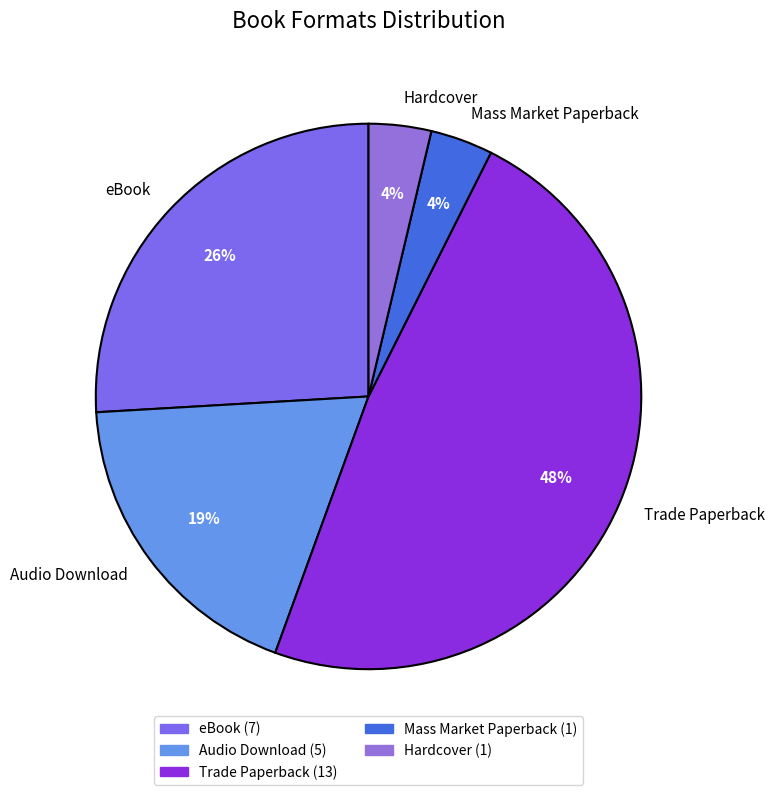

To the nearest percent, what portion does Mass Market Paperback represent?

4%